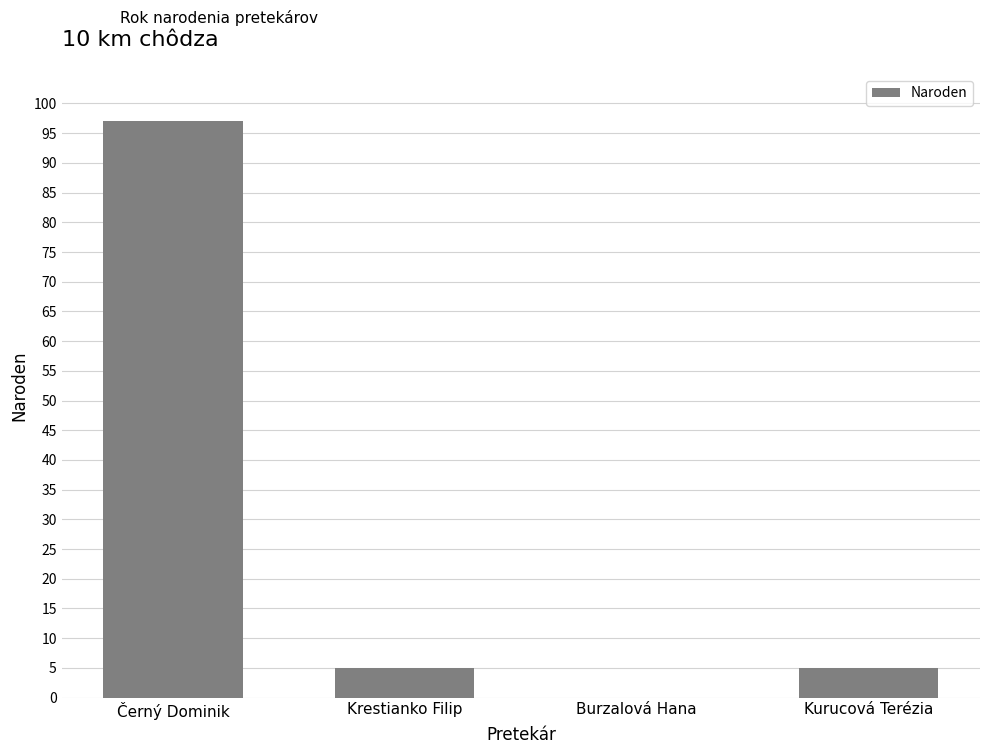

What is the greatest value displayed?

97